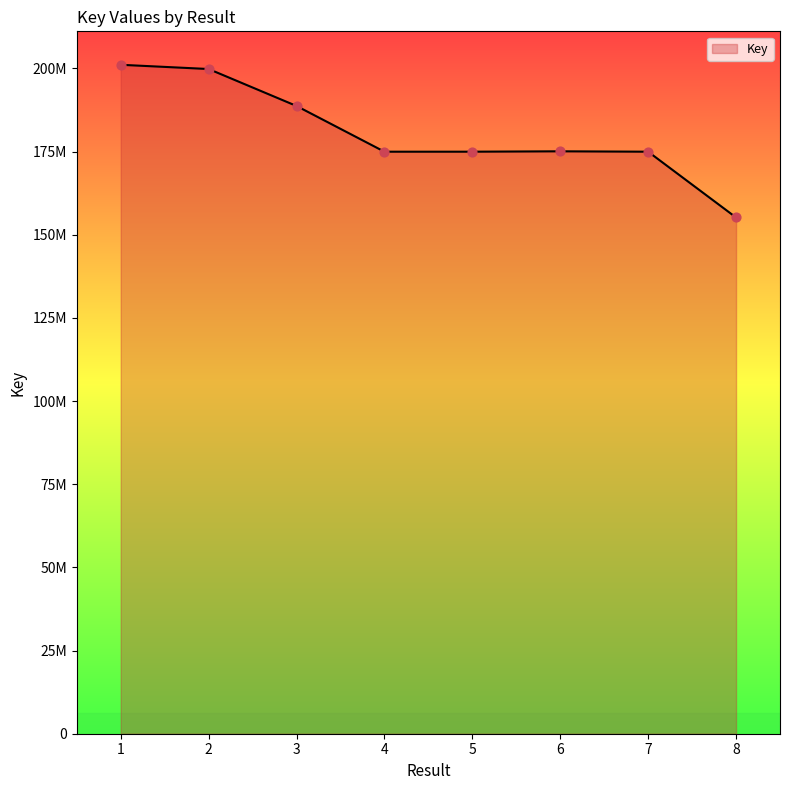

What is the ratio of the value at 2 to the value at 3?

1.1